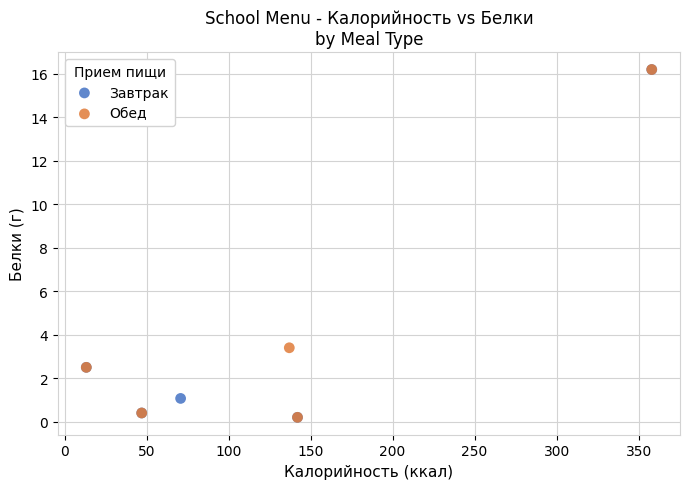

What are all the series names shown in the legend?

Завтрак, Обед